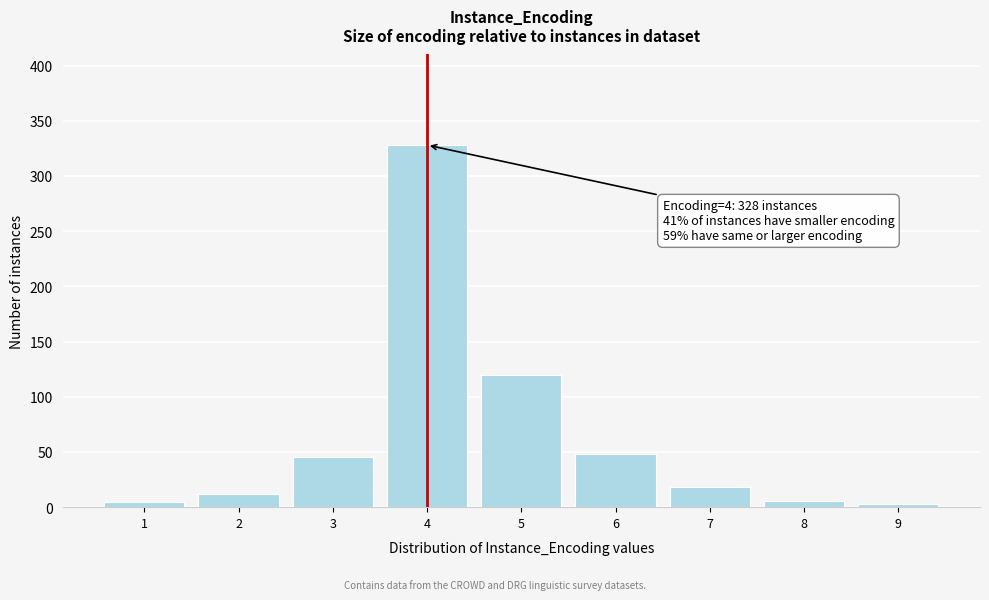

What is the average value?

65